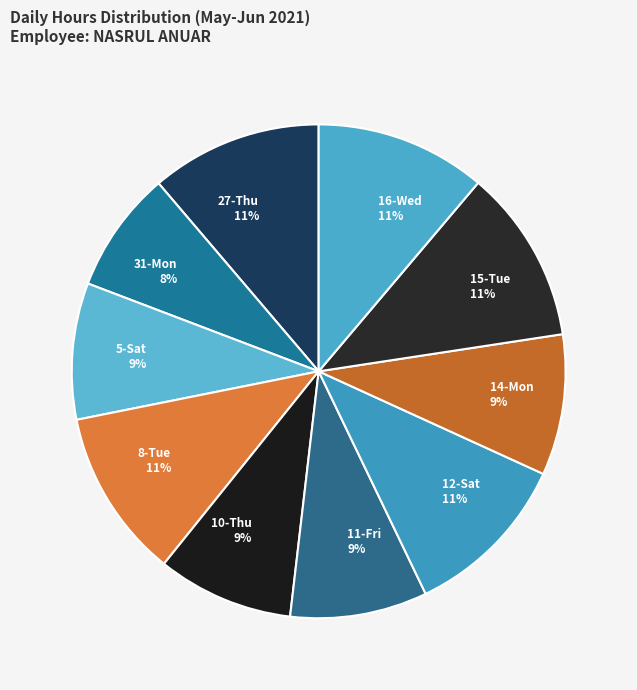

What is the smallest slice in the pie chart?

31-Mon